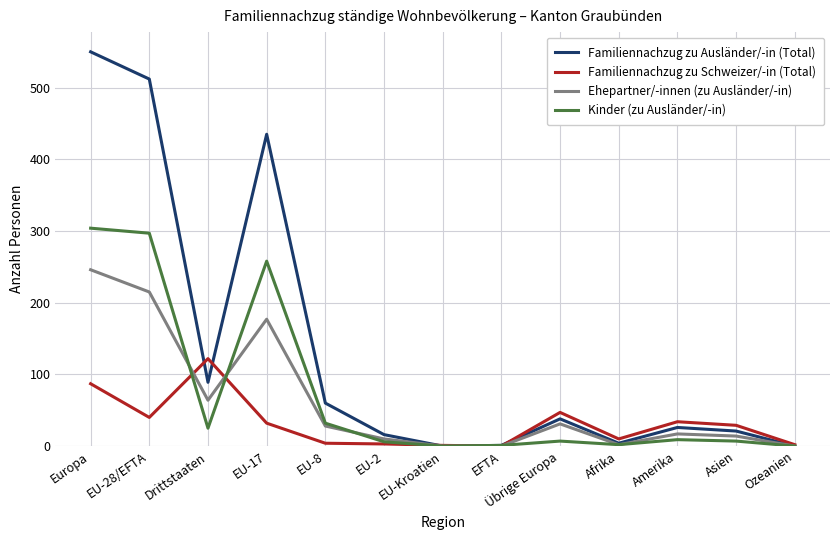

Which series has the largest total across all categories?

Familiennachzug zu Ausländer/-in (Total)